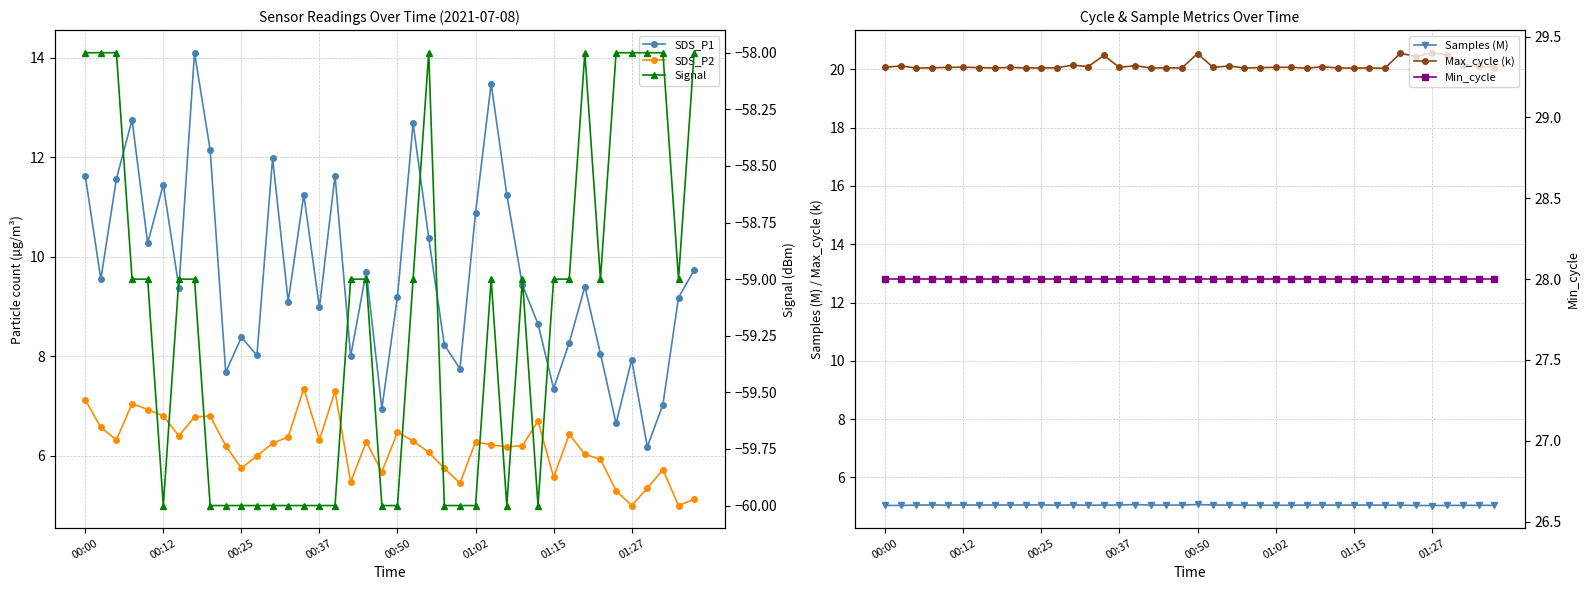

Is it true that SDS_P2 equals 3.9 at 11?

False